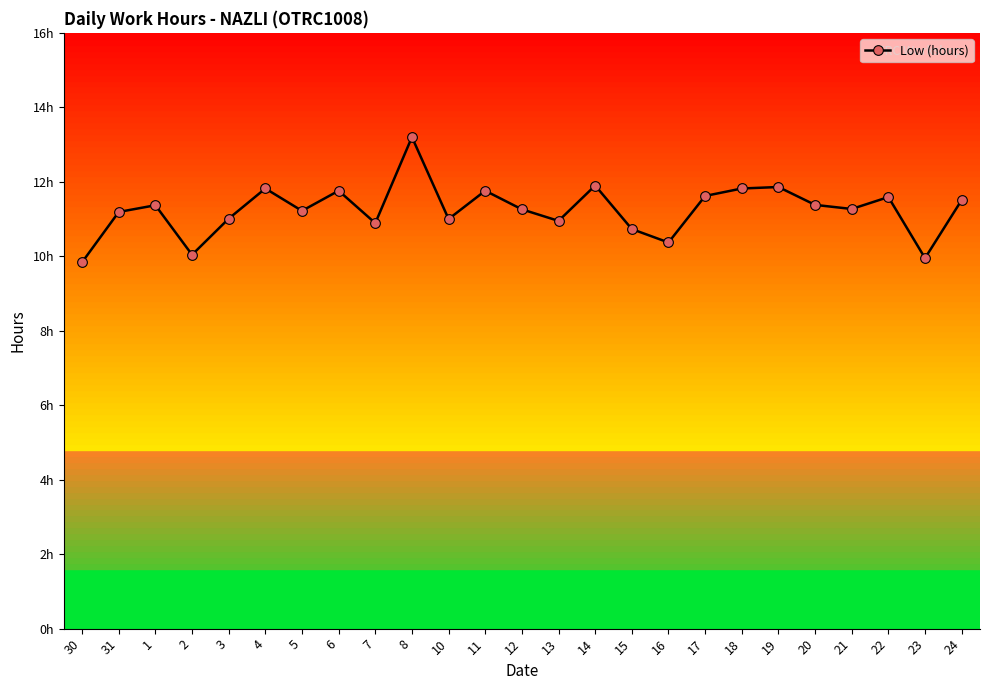

Which has a higher value, 12 or 15?

12